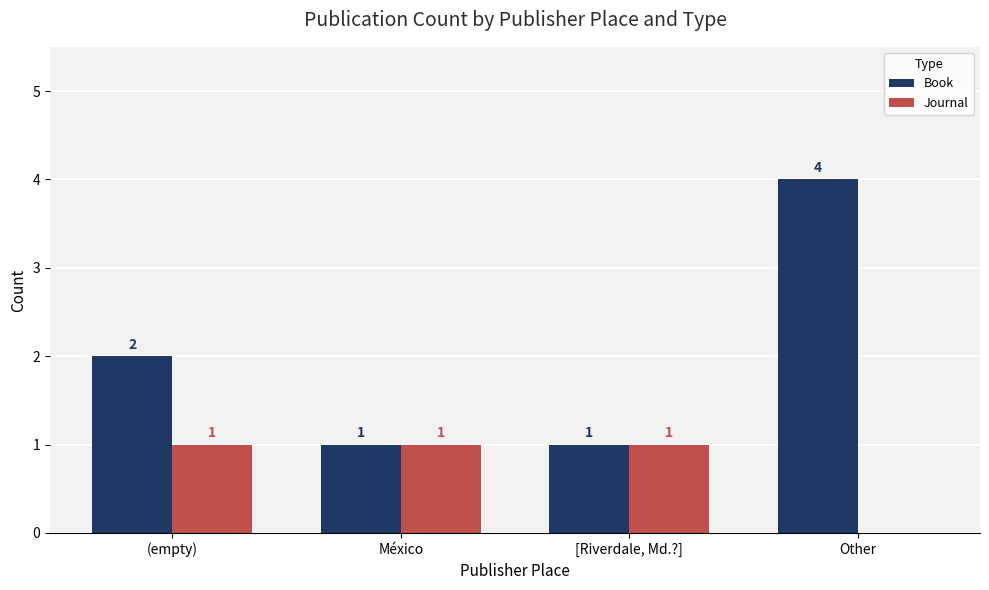

Reading left to right, list all the values displayed in this chart.

Book: (empty)=2	México=1	[Riverdale, Md.?]=1	Other=4
Journal: (empty)=1	México=1	[Riverdale, Md.?]=1	Other=0